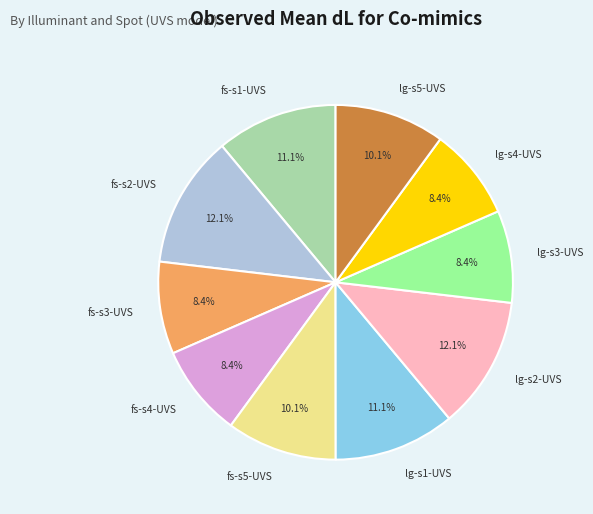

What portion of the pie excludes lg-s1-UVS?

88.9%